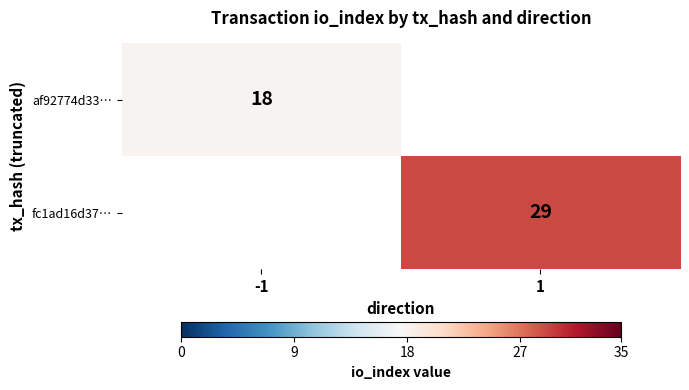

True or false: af92774d33… has a value of 18 at -1.

True